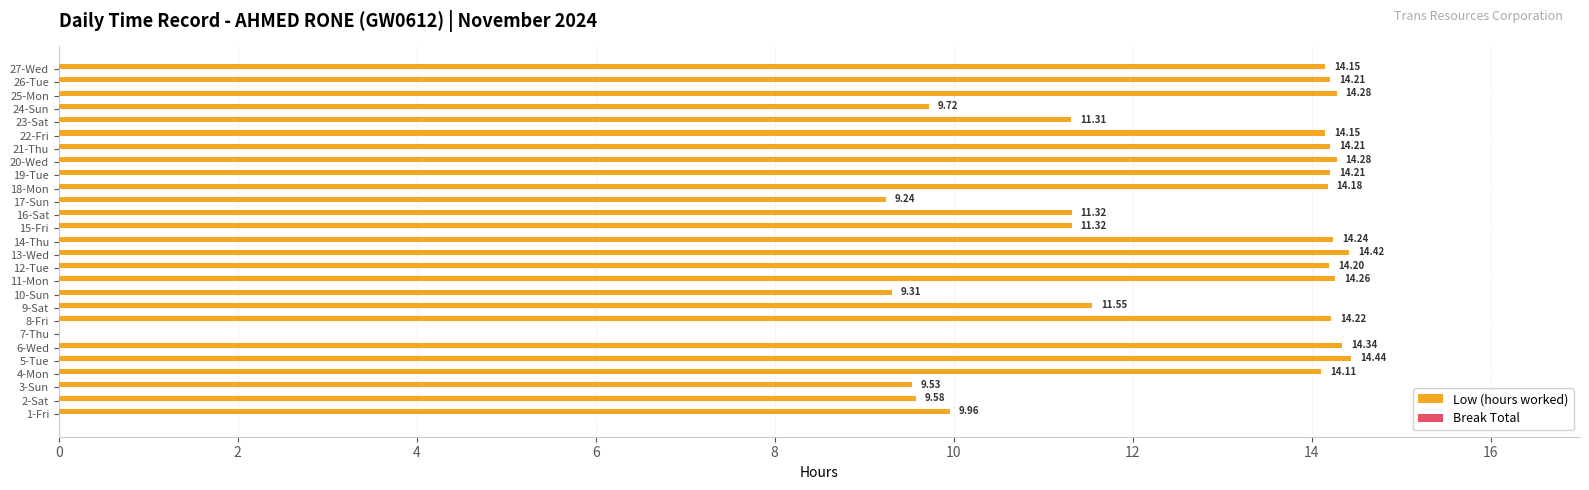

What is the change in value from 9-Sat to 13-Wed?

+2.9